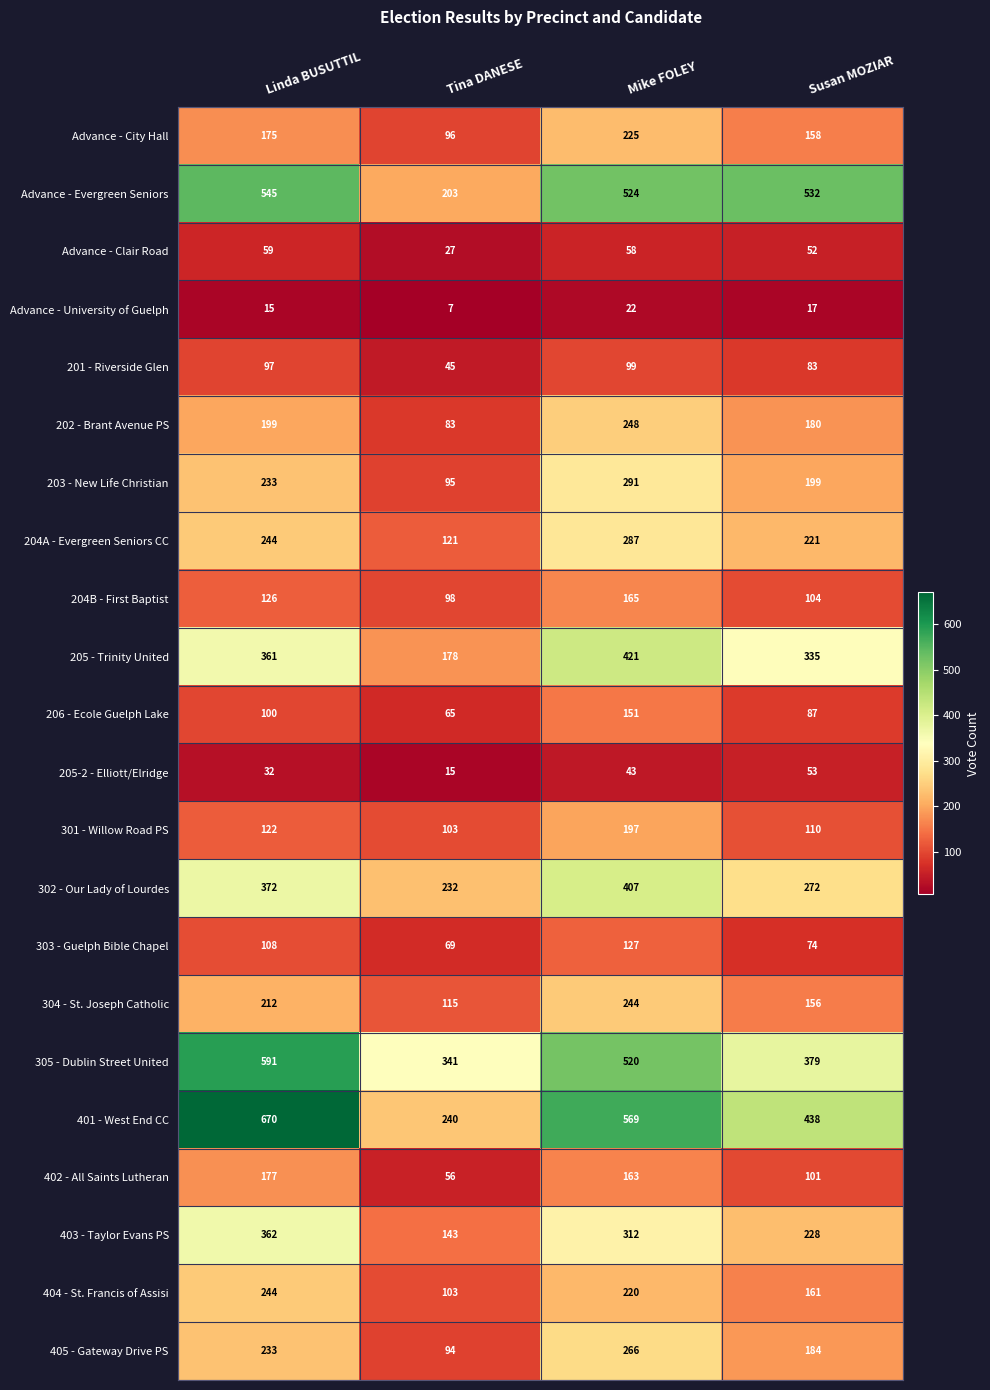

Rank the series at Susan MOZIAR from highest to lowest value.

Advance - Evergreen Seniors, 401 - West End CC, 305 - Dublin Street United, 205 - Trinity United, 302 - Our Lady of Lourdes, 403 - Taylor Evans PS, 204A - Evergreen Seniors CC, 203 - New Life Christian, 405 - Gateway Drive PS, 202 - Brant Avenue PS, 404 - St. Francis of Assisi, Advance - City Hall, 304 - St. Joseph Catholic, 301 - Willow Road PS, 204B - First Baptist, 402 - All Saints Lutheran, 206 - Ecole Guelph Lake, 201 - Riverside Glen, 303 - Guelph Bible Chapel, 205-2 - Elliott/Elridge, Advance - Clair Road, Advance - University of Guelph